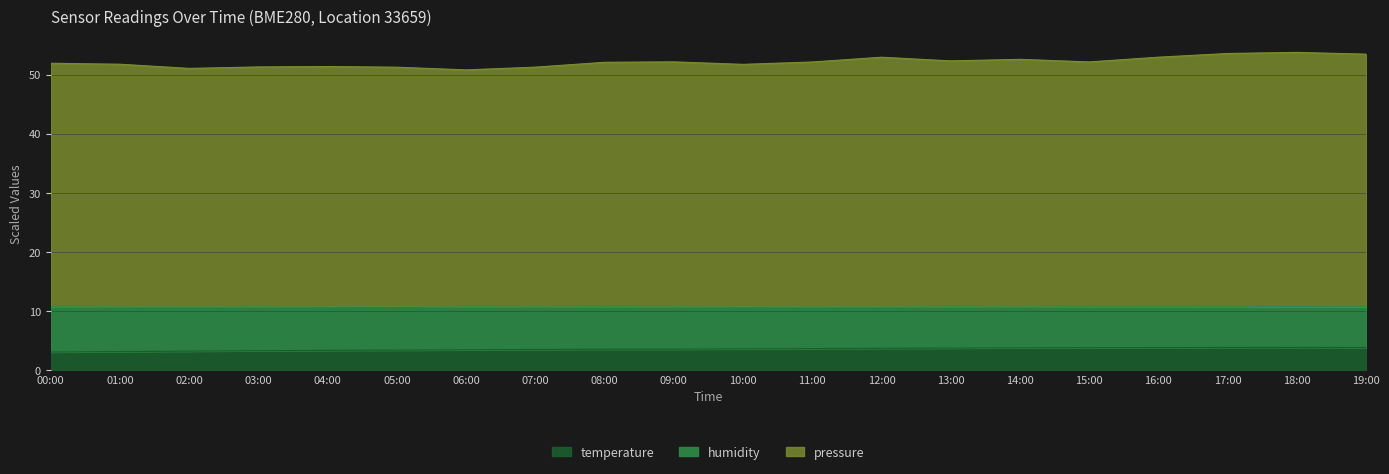

What is the value of the pressure point at the 20th from the left?

53.5